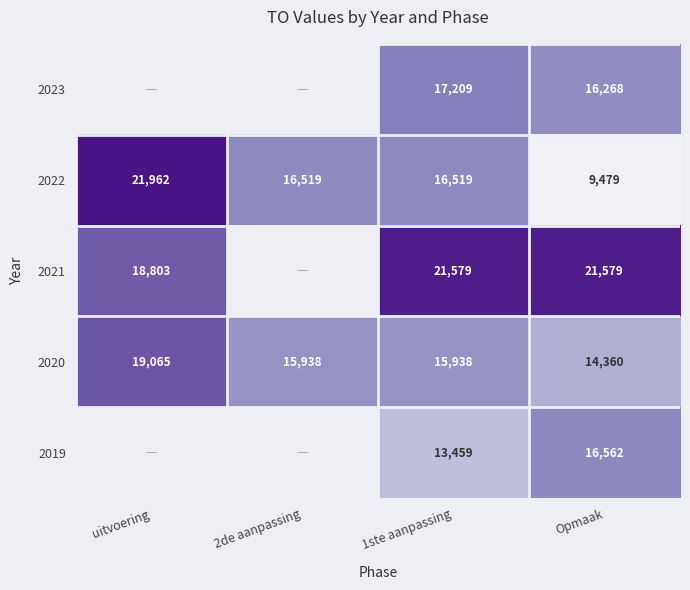

Rank the series at 1ste aanpassing from highest to lowest value.

2021, 2023, 2022, 2020, 2019